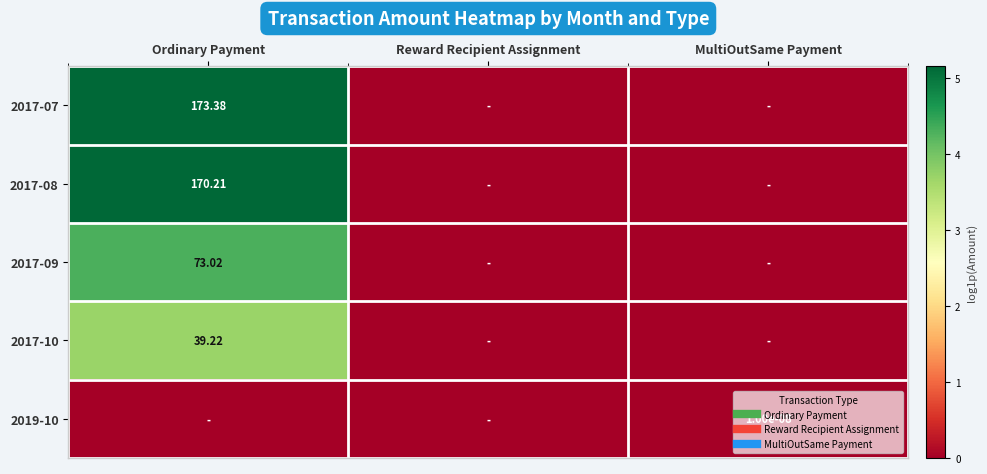

The 2017-08 series shows 5.1 at Ordinary Payment. True or false?

True